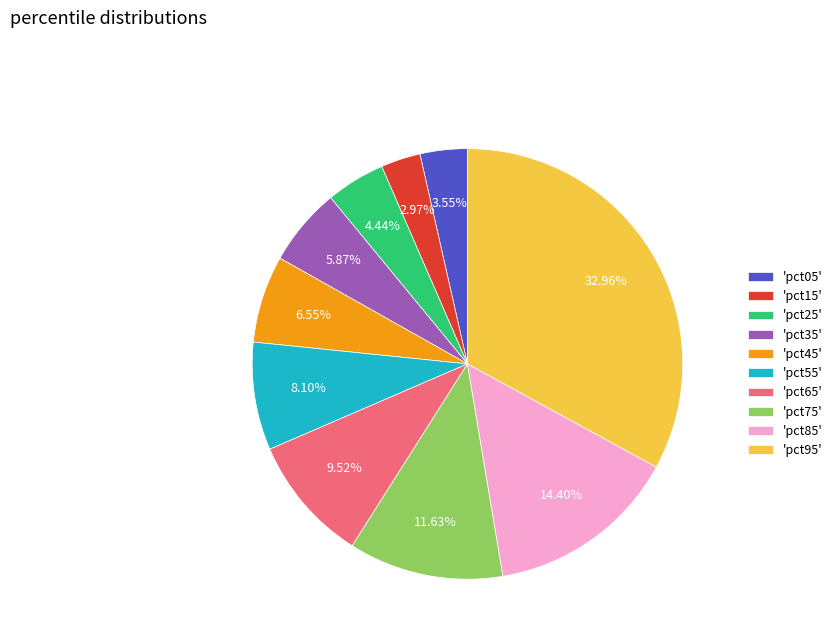

Which has a higher value, 'pct35' or 'pct45'?

'pct45'